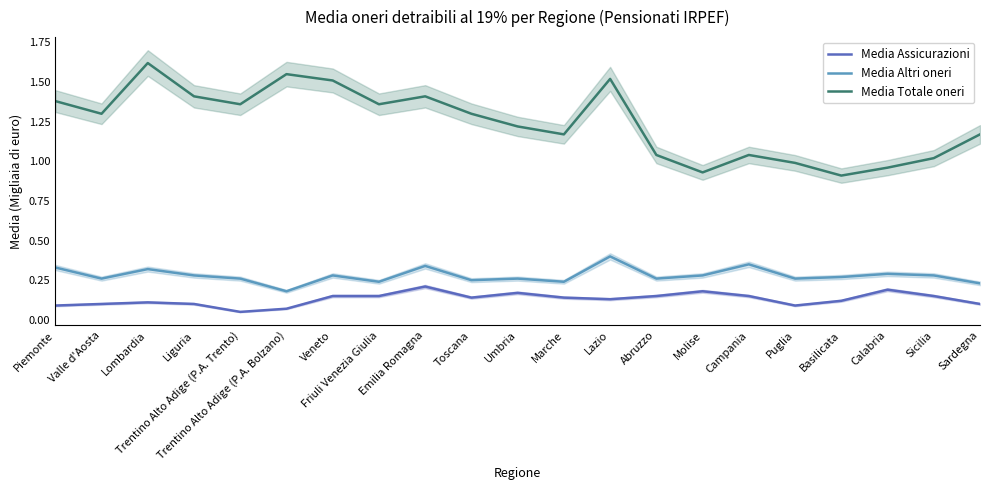

What are all the series names shown in the legend?

Media Assicurazioni, Media Altri oneri, Media Totale oneri